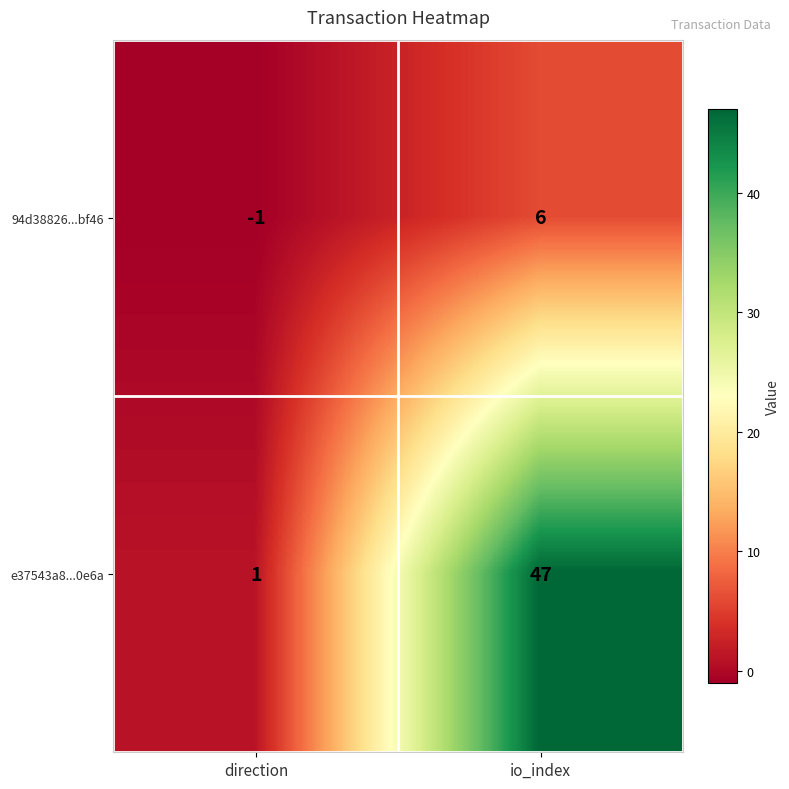

Reading left to right, extract all data points from this chart.

94d38826...bf46: -1	6
e37543a8...0e6a: 1	47